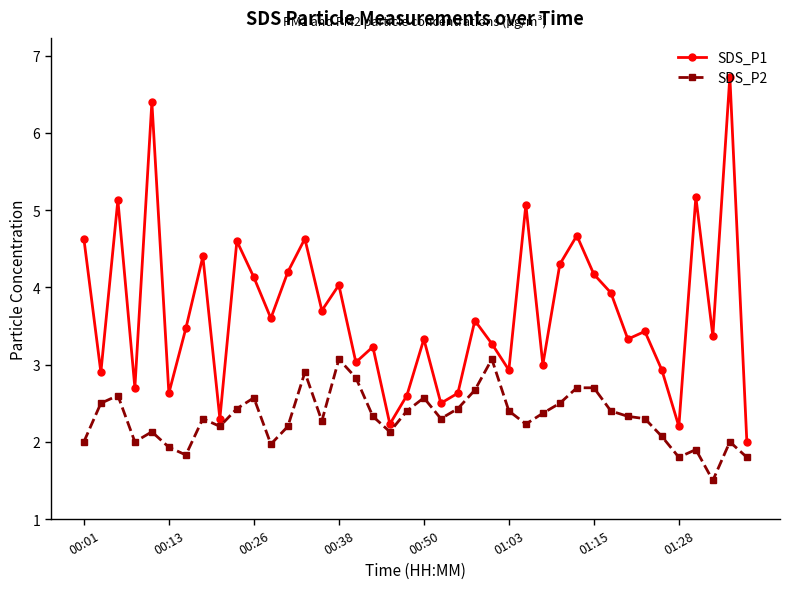

At how many categories does at least one series exceed 5?

5